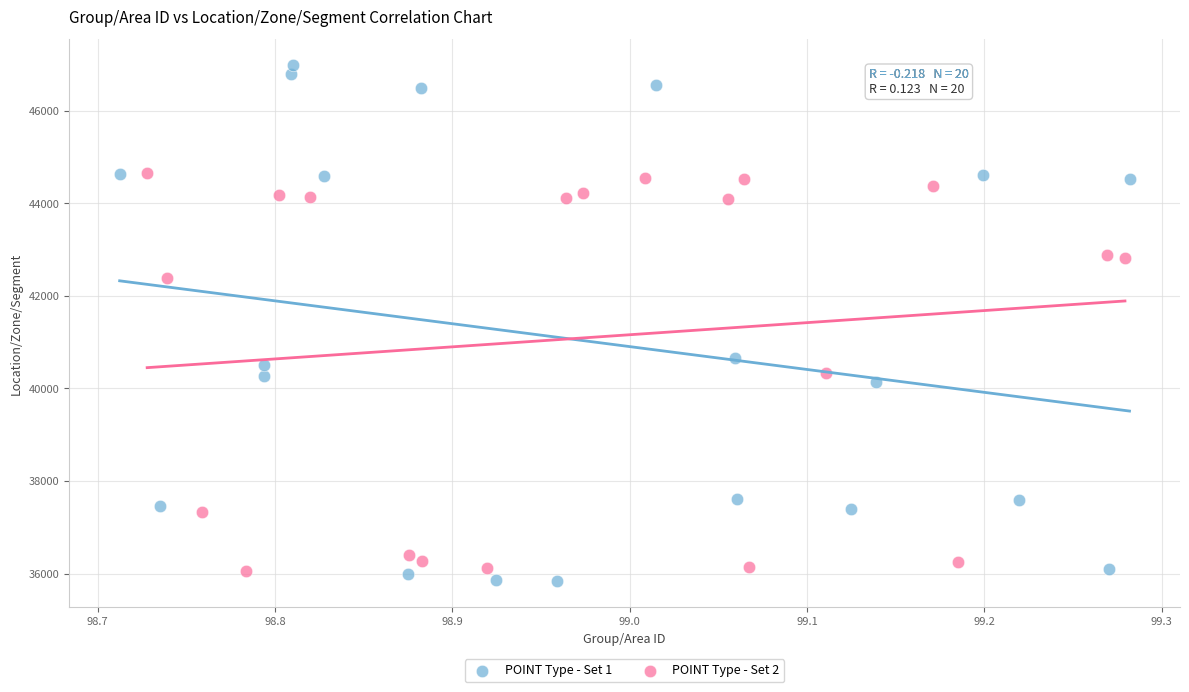

Which series has the largest Y range (max minus min)?

POINT Type - Set 1